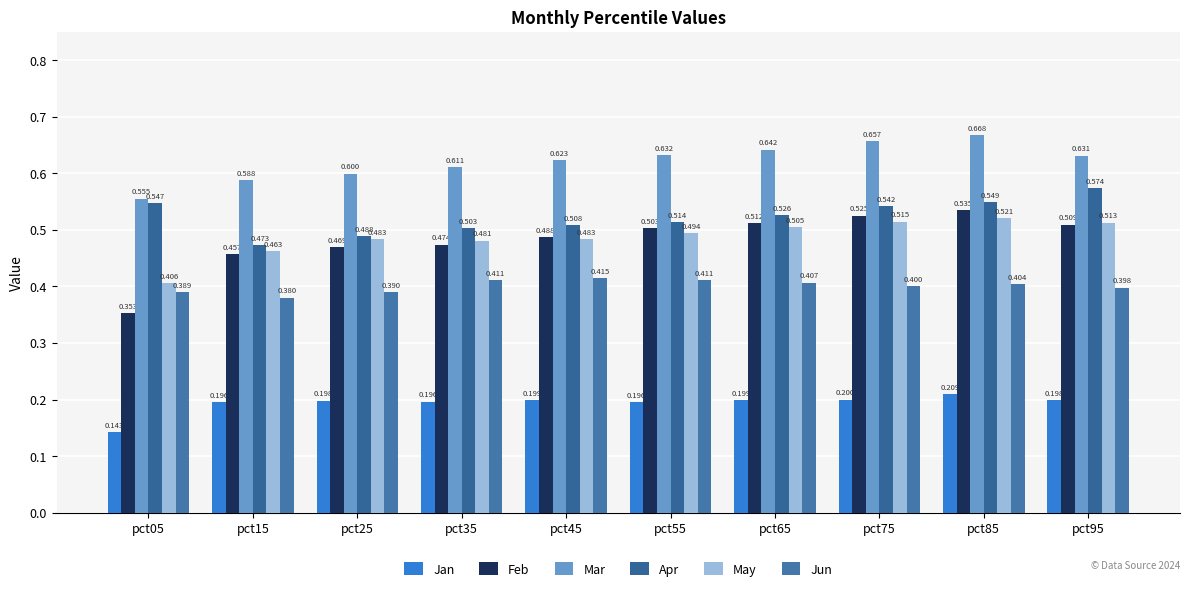

The value of Jan at pct75 is 0.2. True or false?

True